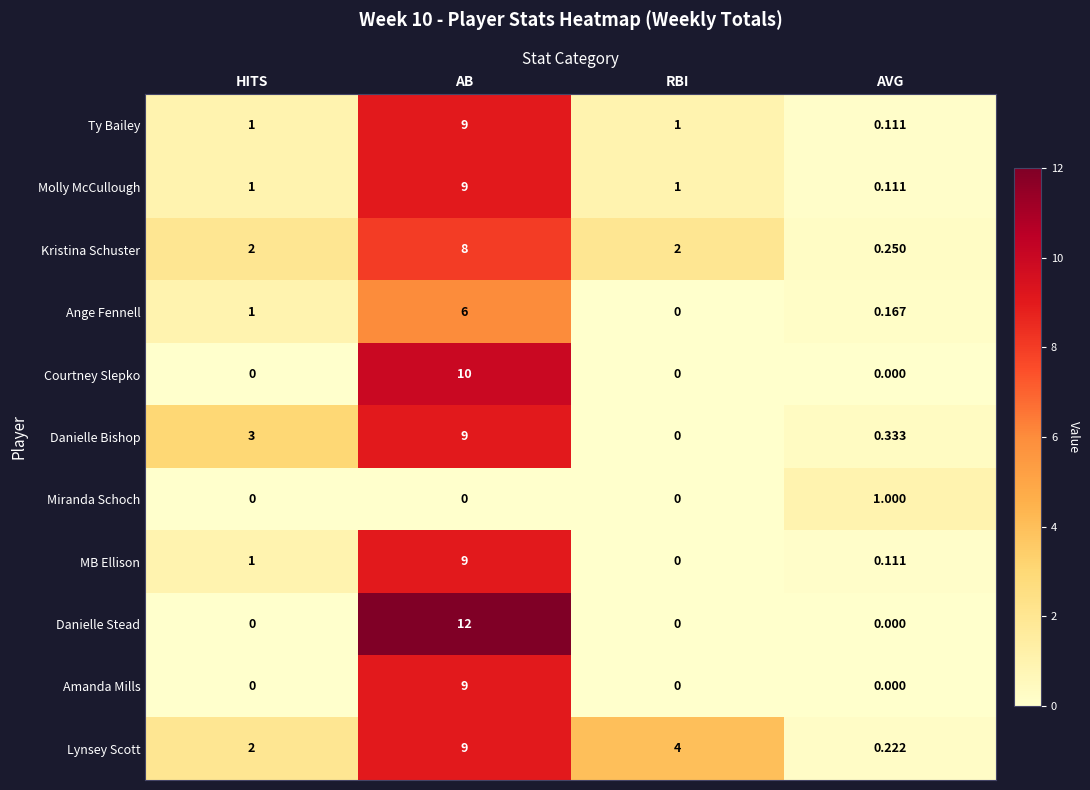

List the labels in order of Lynsey Scott value, smallest first.

AVG, HITS, RBI, AB